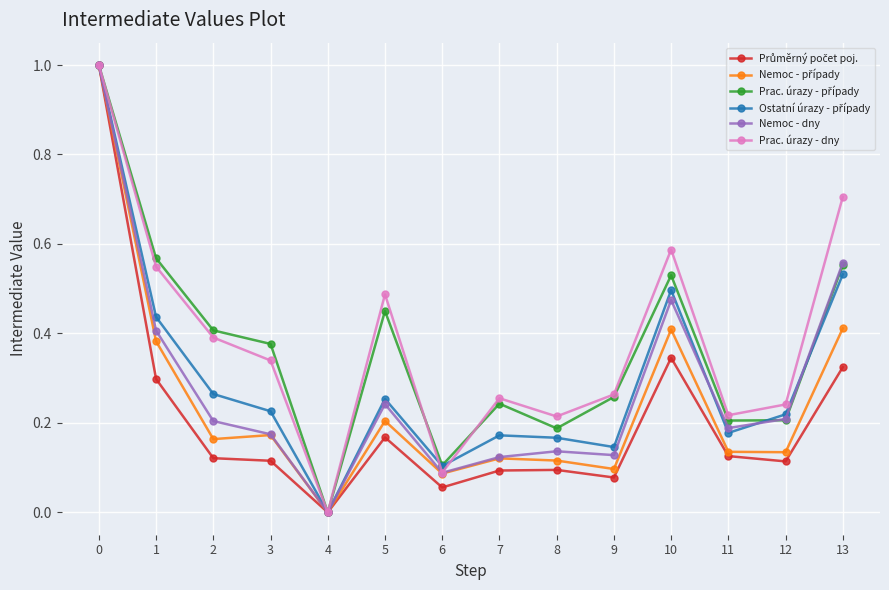

What is the total value across all series at 1?

2.6